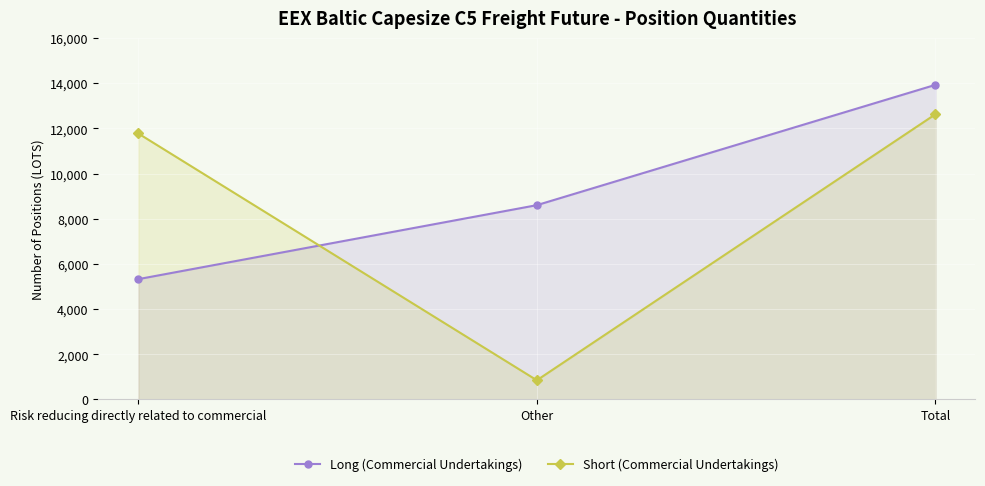

How many data points does each series have?

3